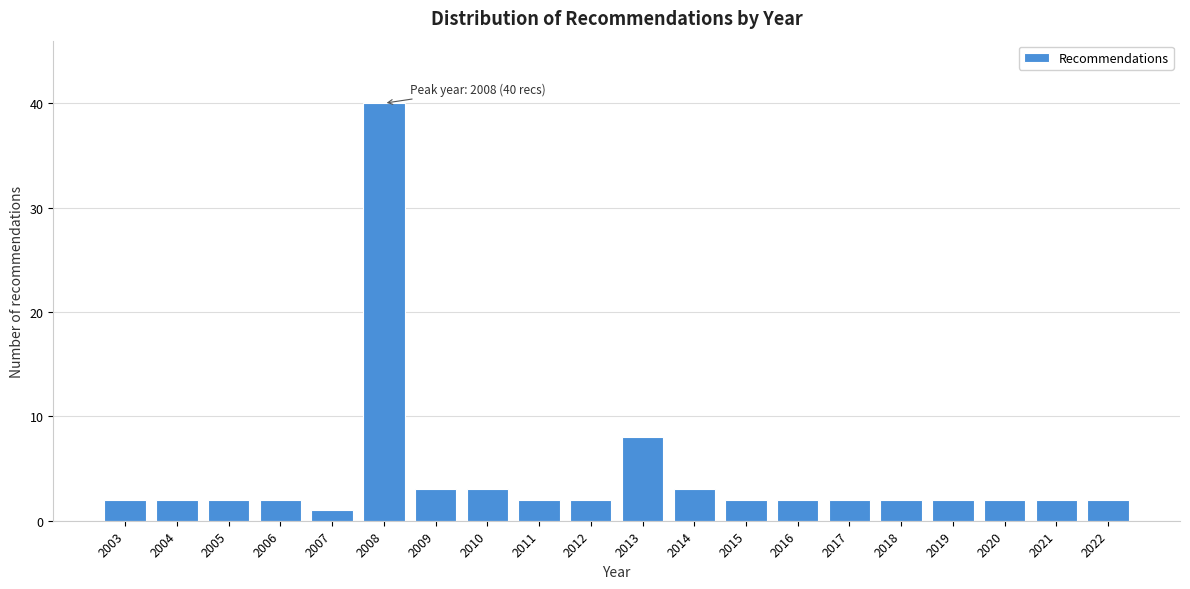

Reading right to left, list all the values displayed in this chart.

2022=2	2021=2	2020=2	2019=2	2018=2	2017=2	2016=2	2015=2	2014=3	2013=8	2012=2	2011=2	2010=3	2009=3	2008=40	2007=1	2006=2	2005=2	2004=2	2003=2